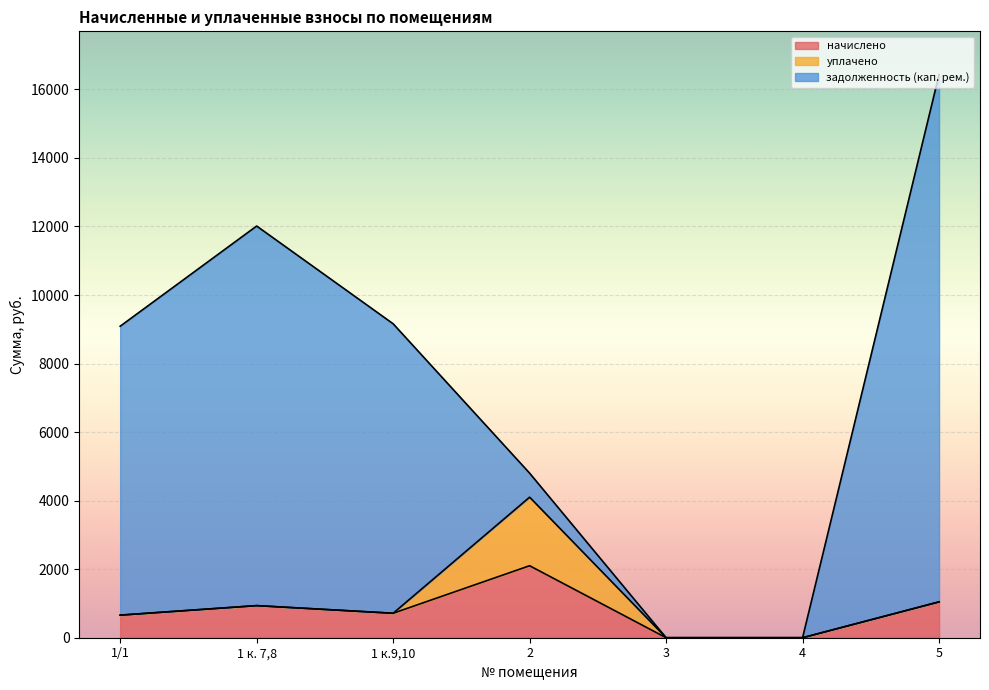

What is the difference between the second highest and minimum values in the начислено series?

1046.4